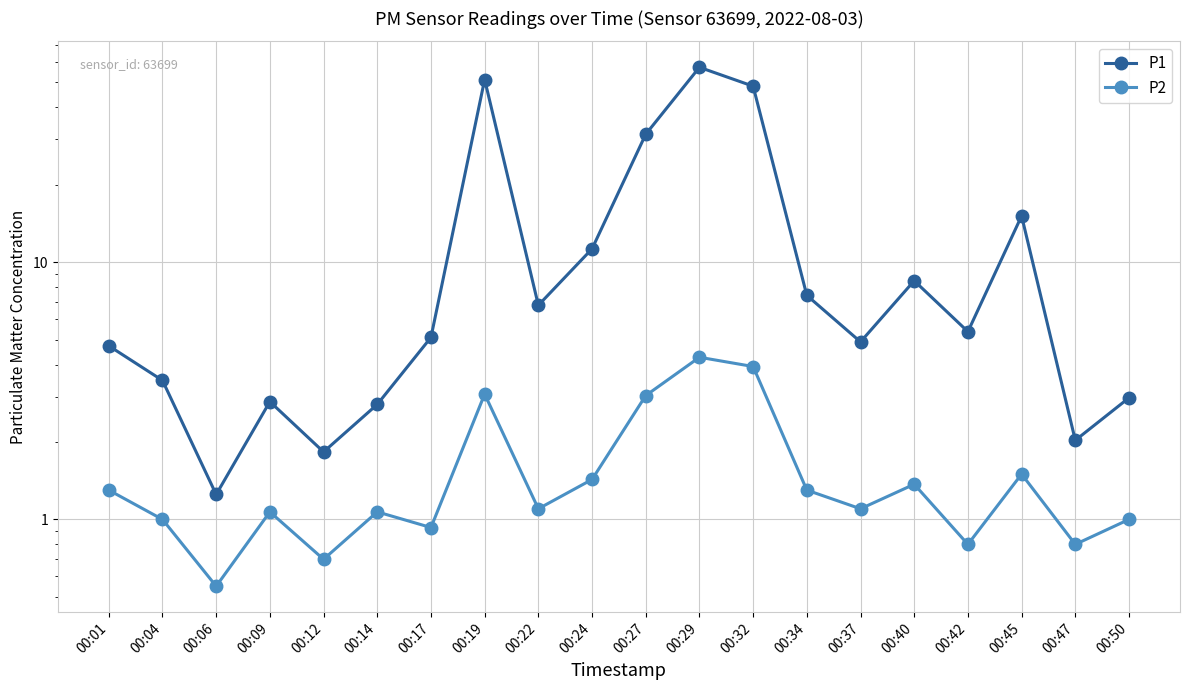

Which series has the widest spread of values?

P1